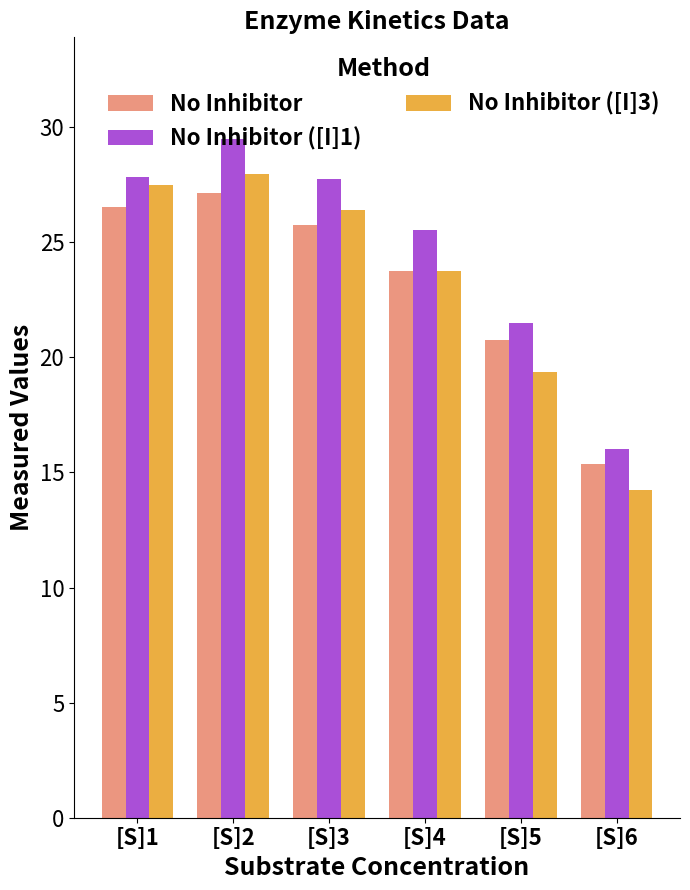

Read the No Inhibitor ([I]1) value at [S]6.

16.0